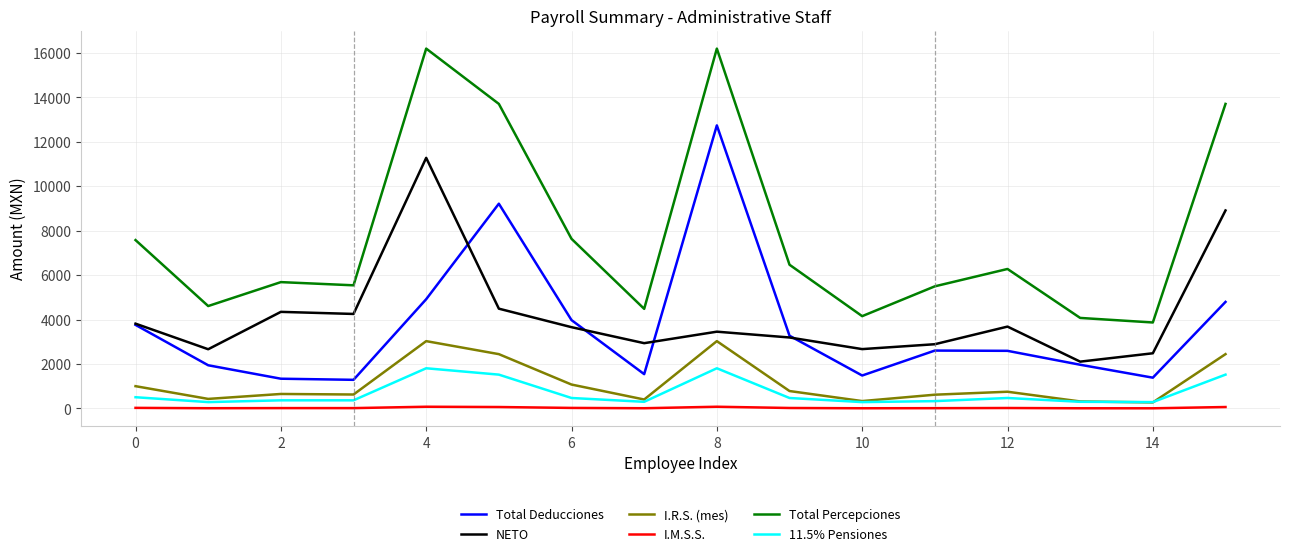

How many lines are shown in the chart?

6